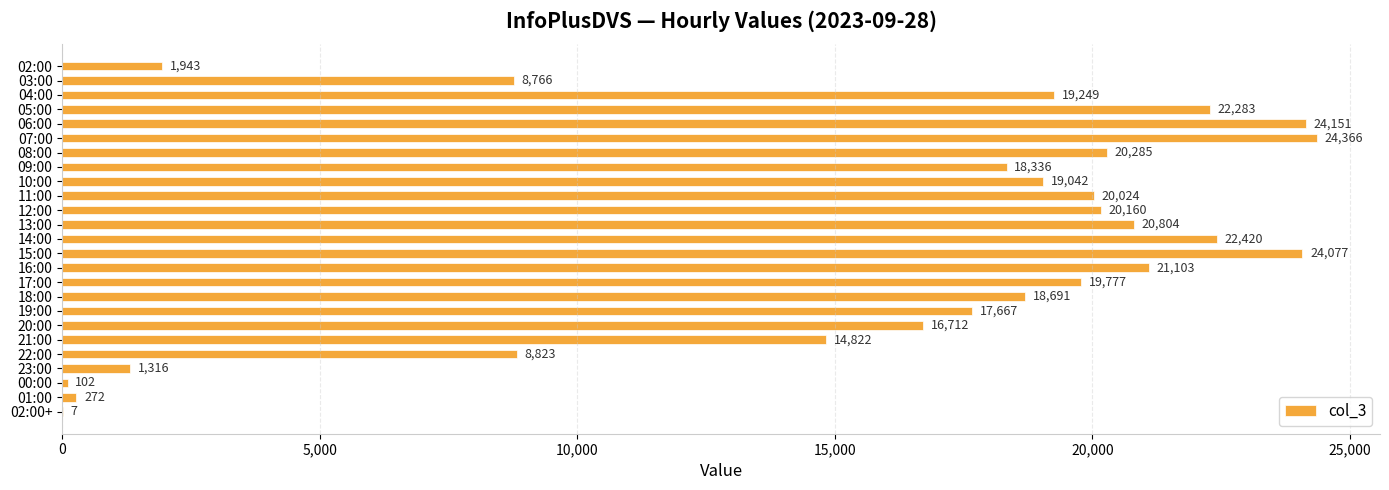

What is the greatest value displayed?

24366